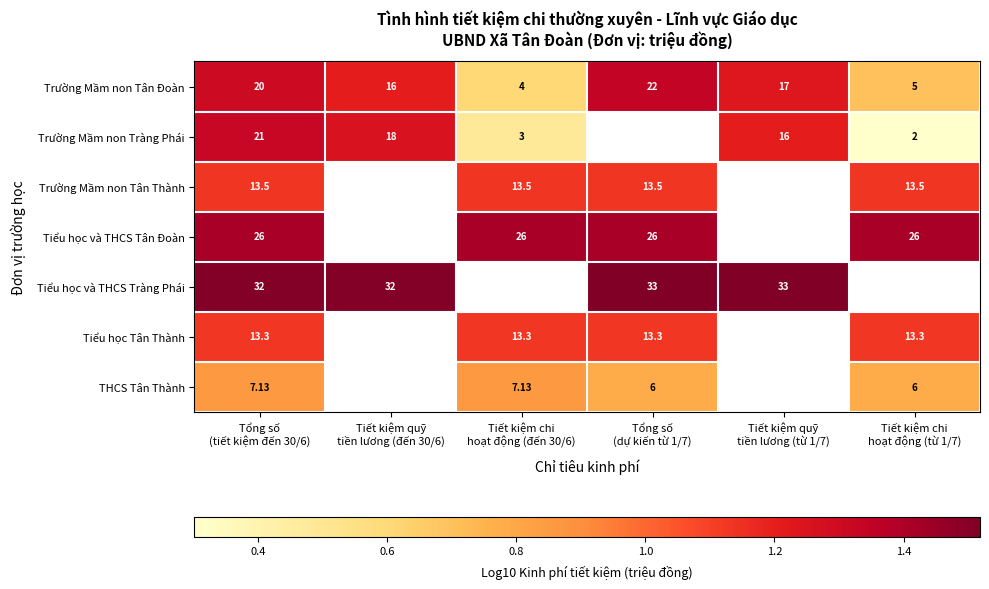

What is the difference between the highest and lowest values at Tổng số
(dự kiến từ 1/7)?

0.7